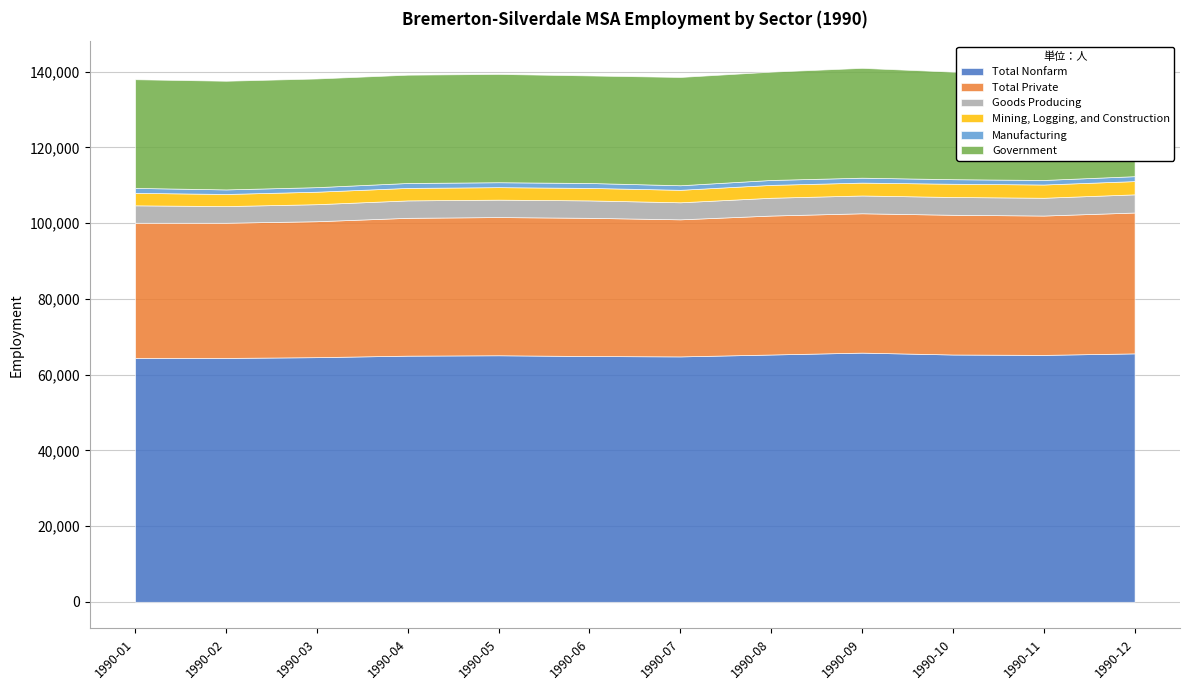

How many distinct data groups are displayed?

6